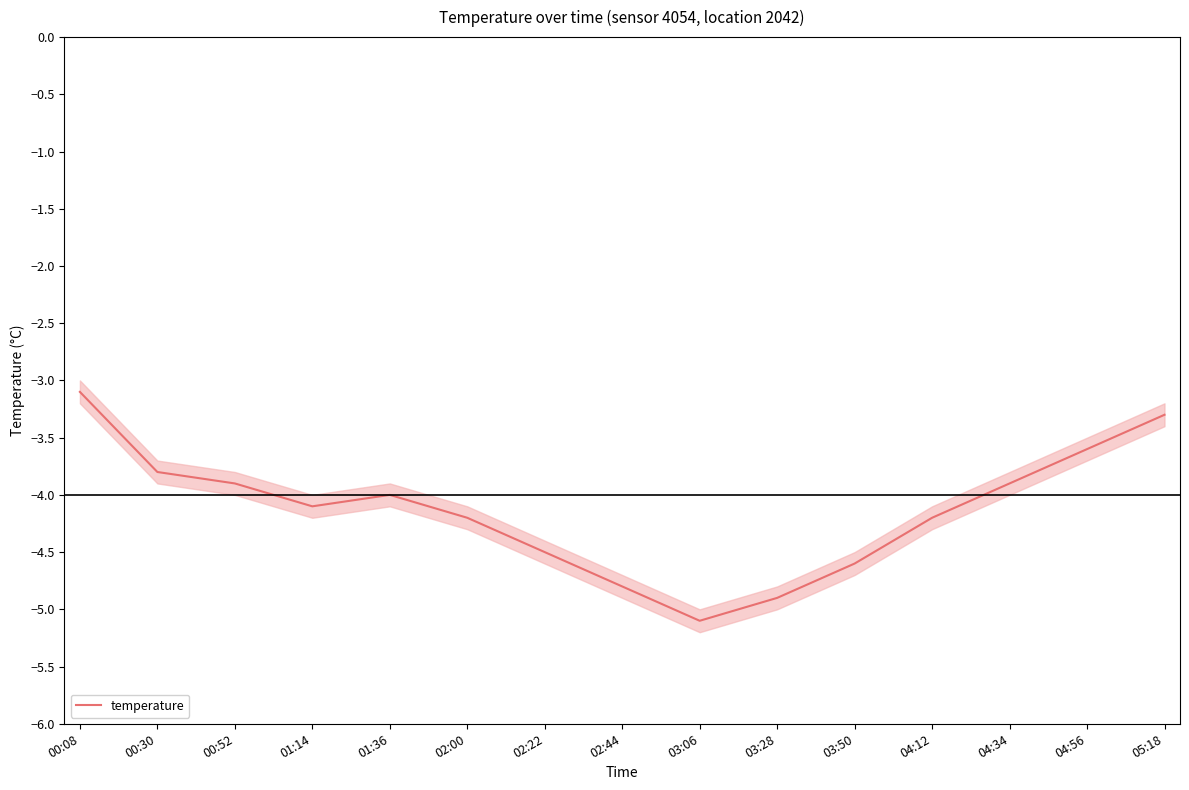

Reading right to left, what are all the values shown in this chart?

05:18=-3.3	04:56=-3.6	04:34=-3.9	04:12=-4.2	03:50=-4.6	03:28=-4.9	03:06=-5.1	02:44=-4.8	02:22=-4.5	02:00=-4.2	01:36=-4.0	01:14=-4.1	00:52=-3.9	00:30=-3.8	00:08=-3.1